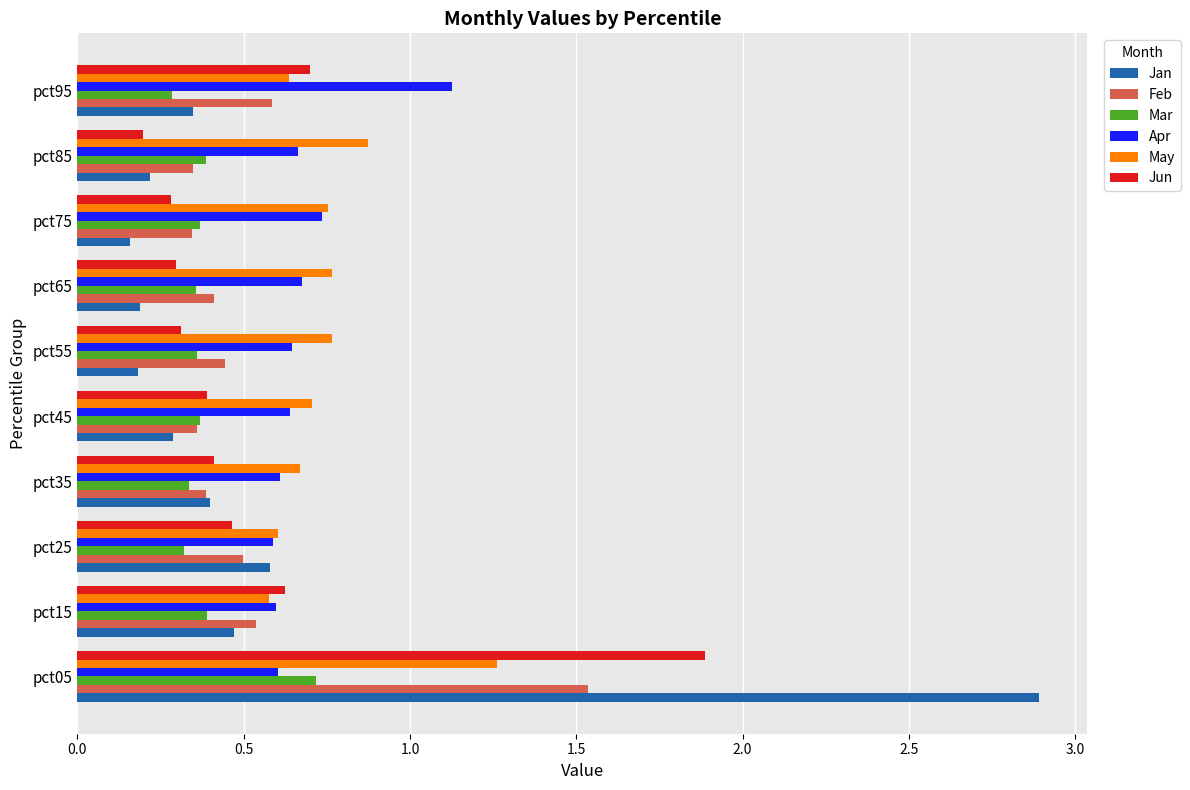

Which series has the largest range (max minus min)?

Jan